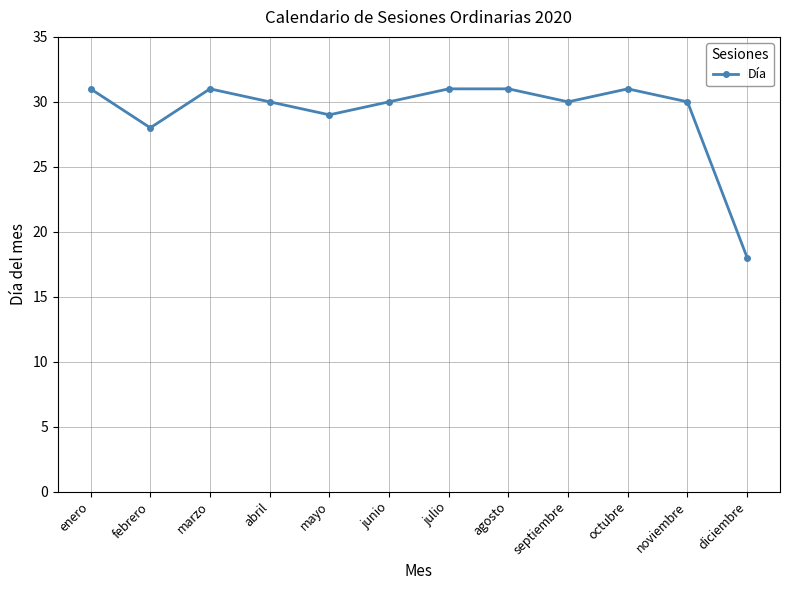

Does the chart display data point markers on the line(s)?

Yes